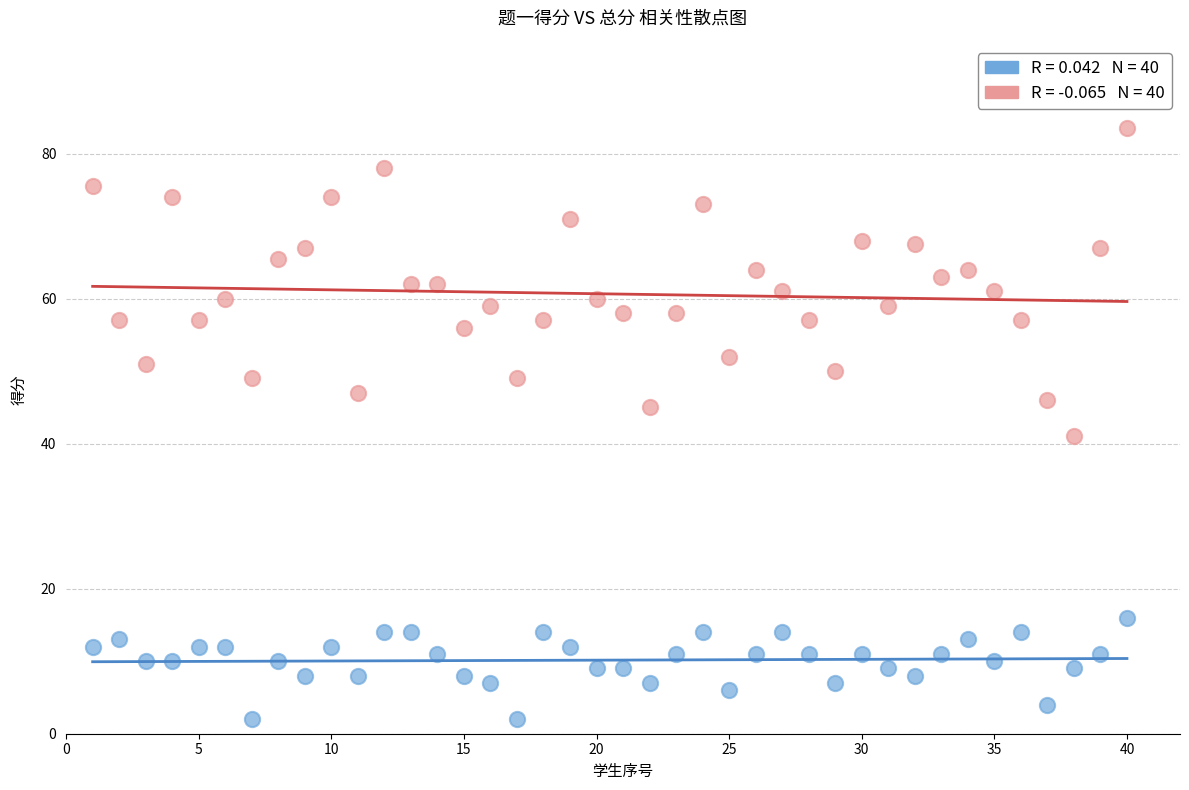

Across all series, what Y value is closest to 42?

41.0